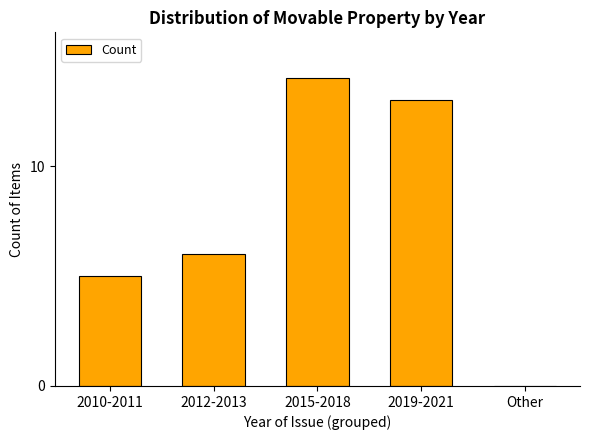

True or false: the data shows 14 at 2015-2018.

True